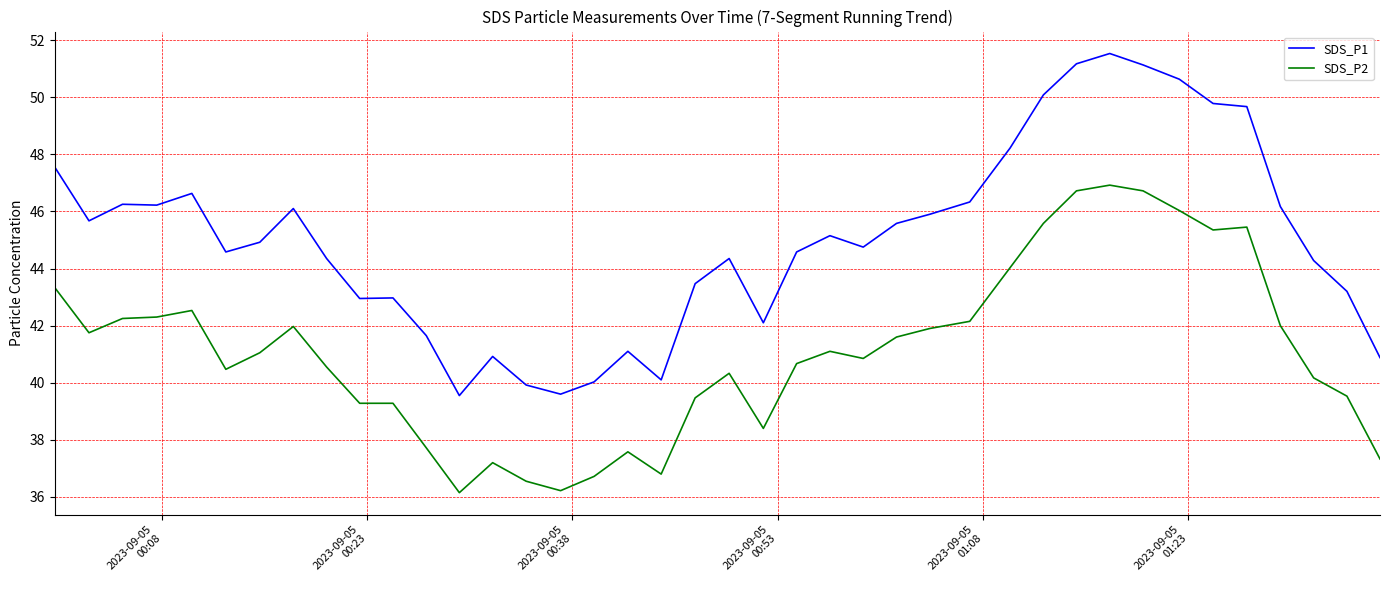

True or false: SDS_P1 and SDS_P2 intersect in this chart.

False